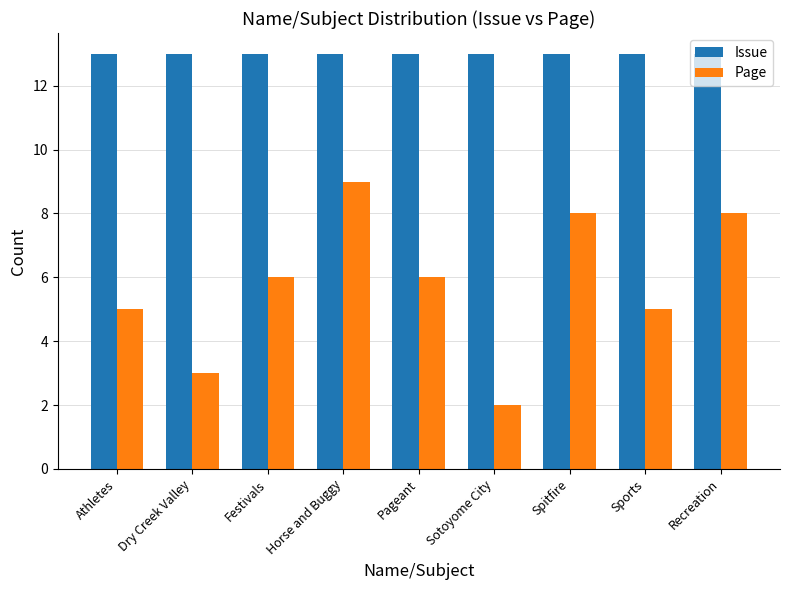

What value does the Page series have at Recreation?

8